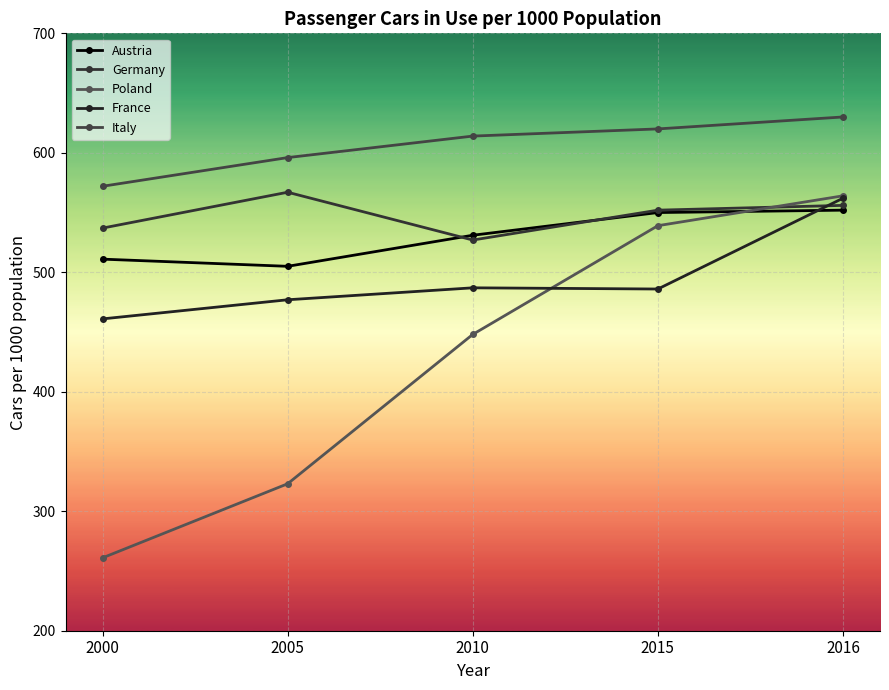

True or false: Germany has a value of 556 at 2016.

True